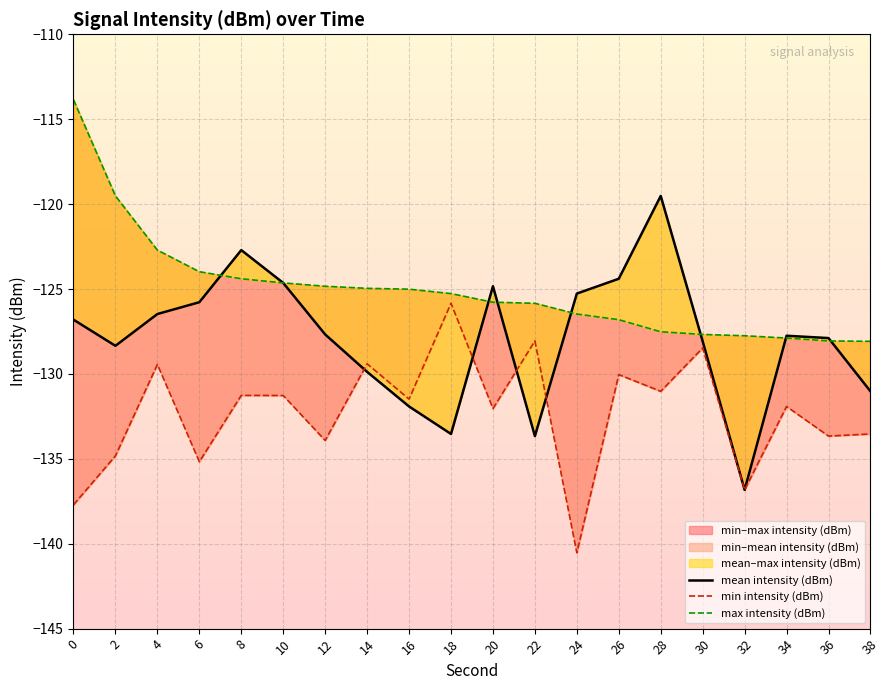

At which category does min intensity (dBm) reach its first local valley?

6